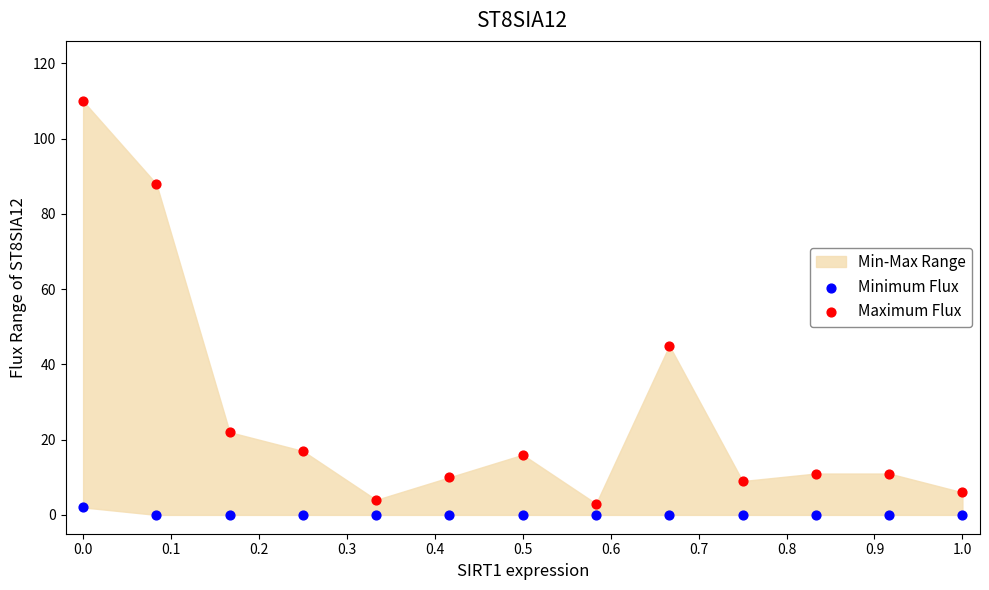

Which series reaches the minimum Y coordinate?

Minimum Flux